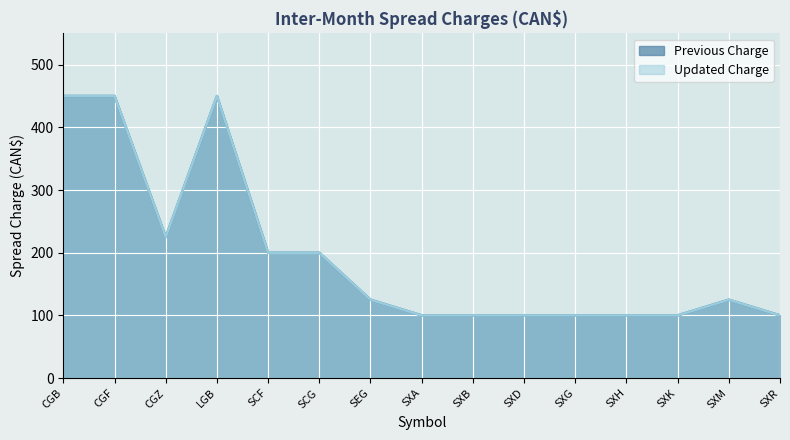

True or false: Updated Charge has more than 1 points higher than both neighbors.

True